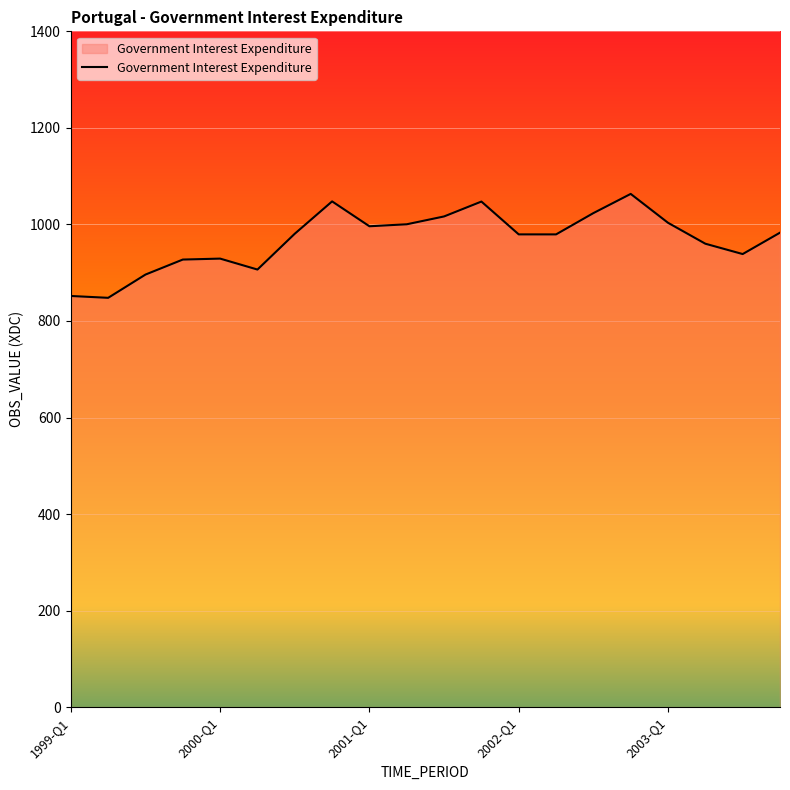

What is the difference between the maximum and minimum values?

215.3